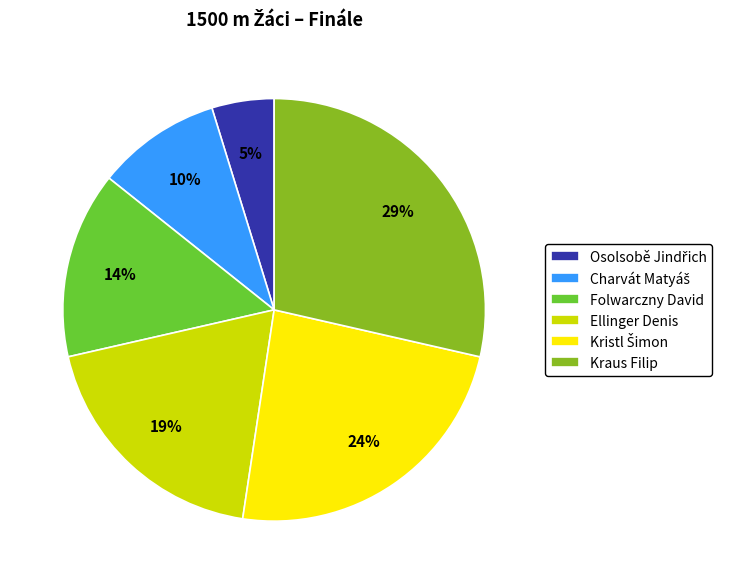

How many segments does this pie chart have?

6